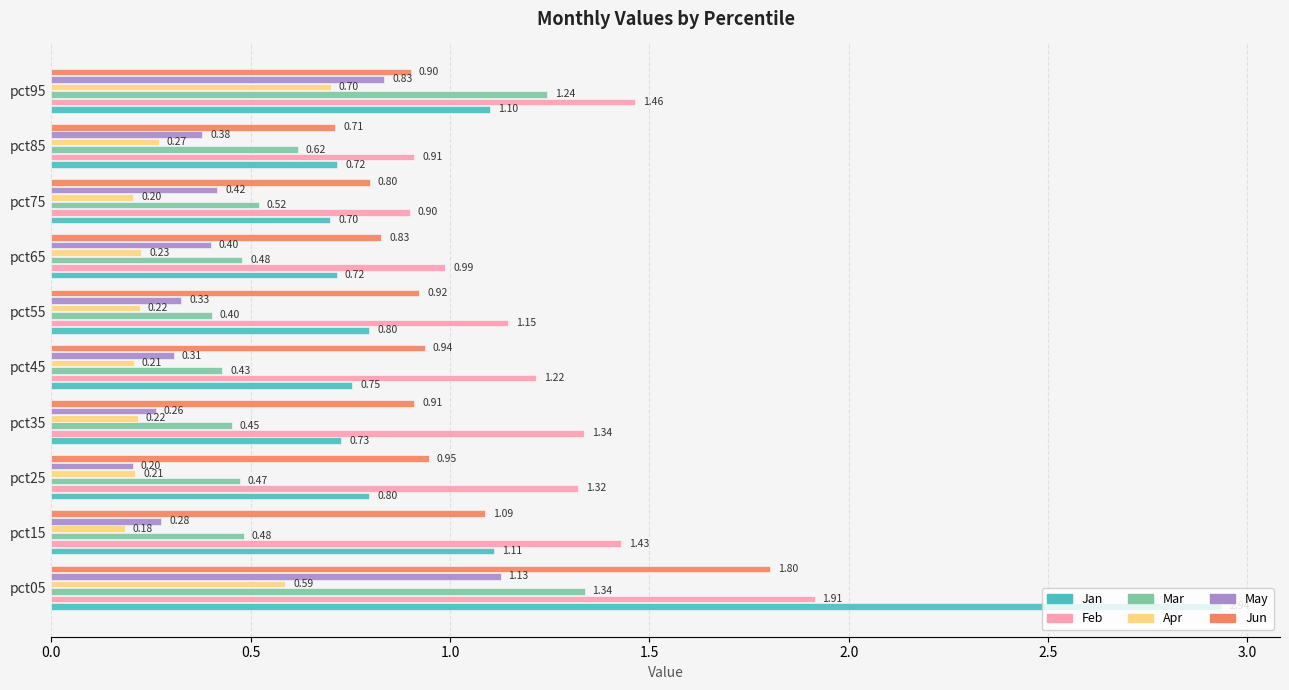

What is the difference between the maximum and minimum values in the Mar series?

0.9